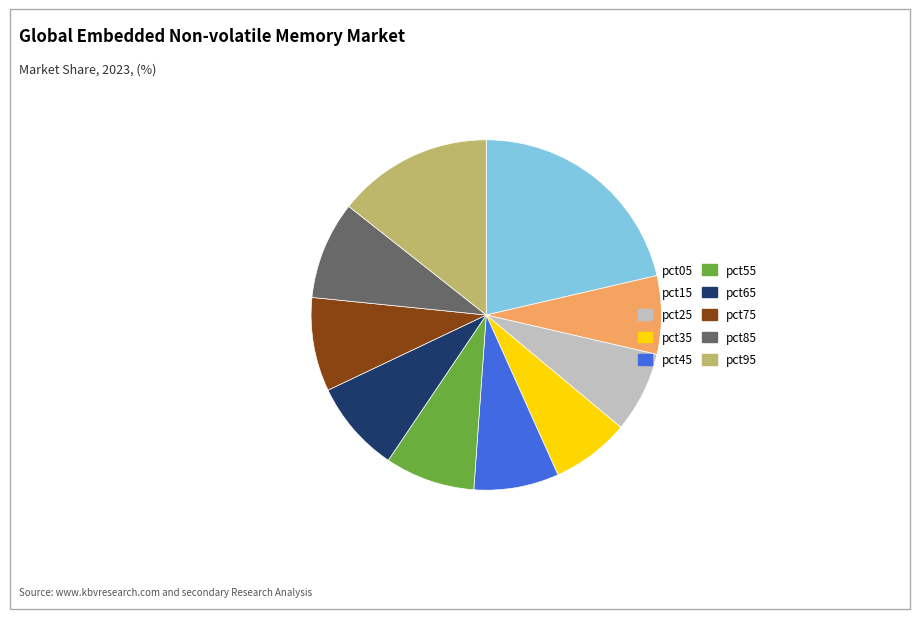

Combined, do pct05 and pct85 account for over 50%?

No